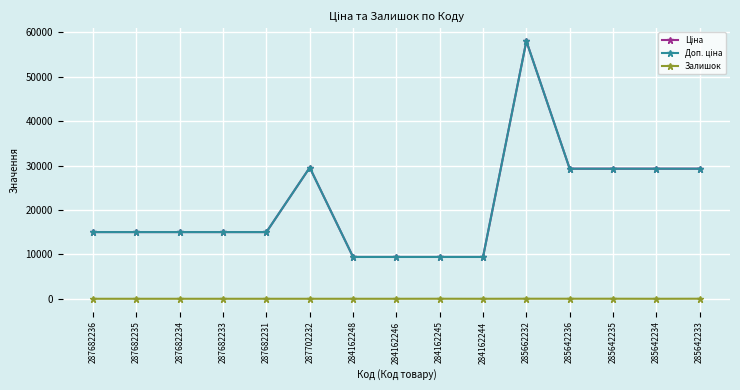

Is this an area chart (filled region under the line)?

No